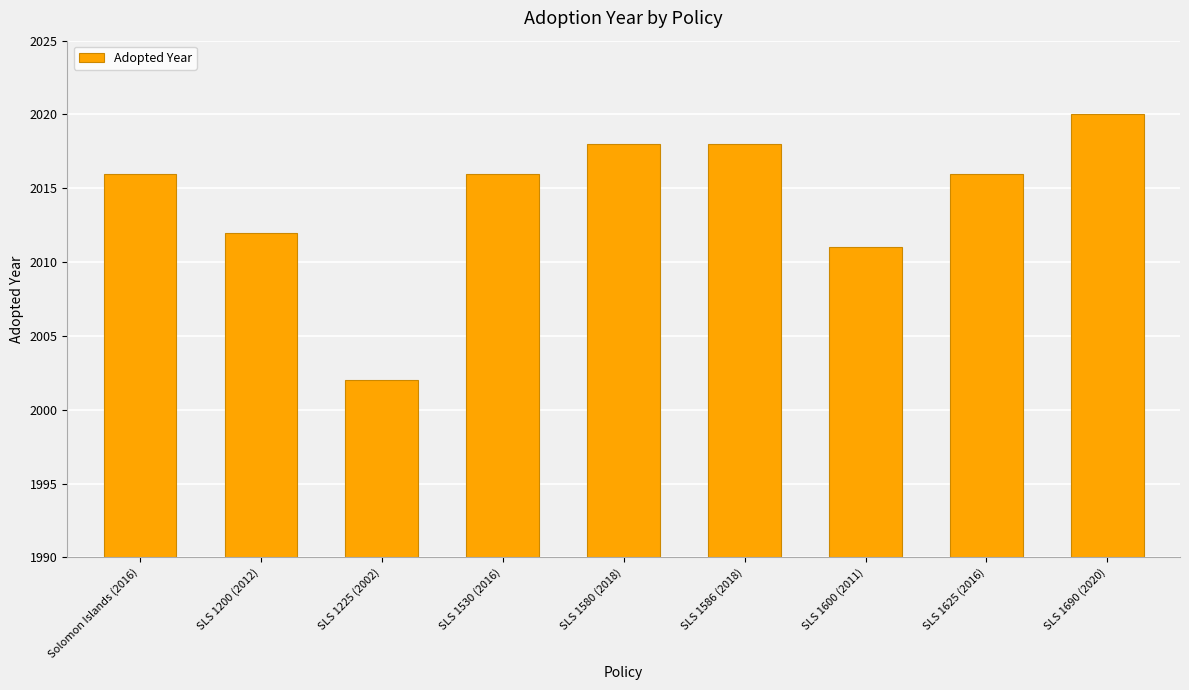

Are the bars grouped side by side (vs. stacked)?

No